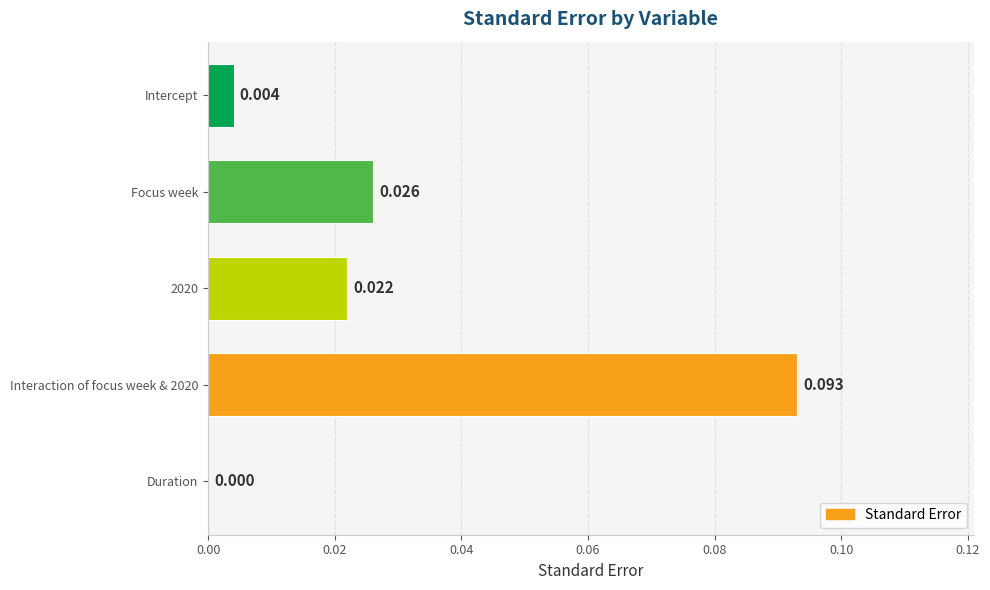

Where is the data nearest to the value 0?

Duration